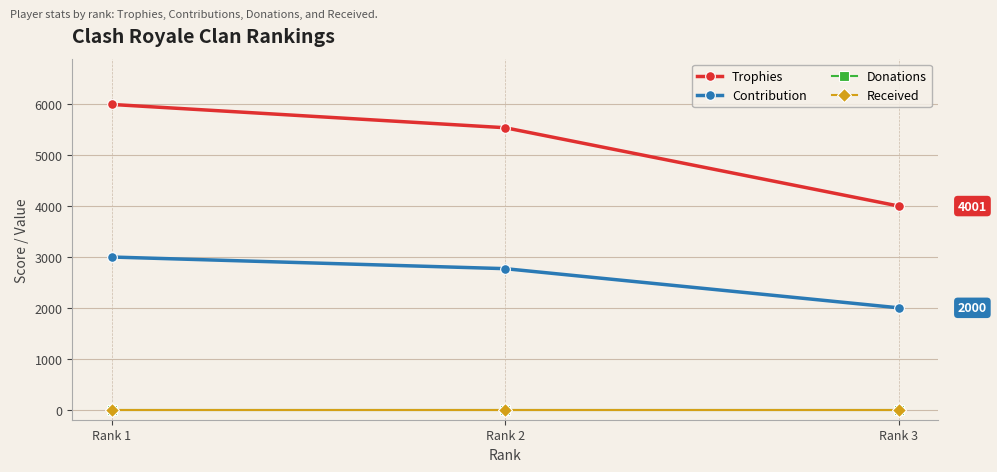

What is the value of the Trophies point at the 2nd from the left?

5541